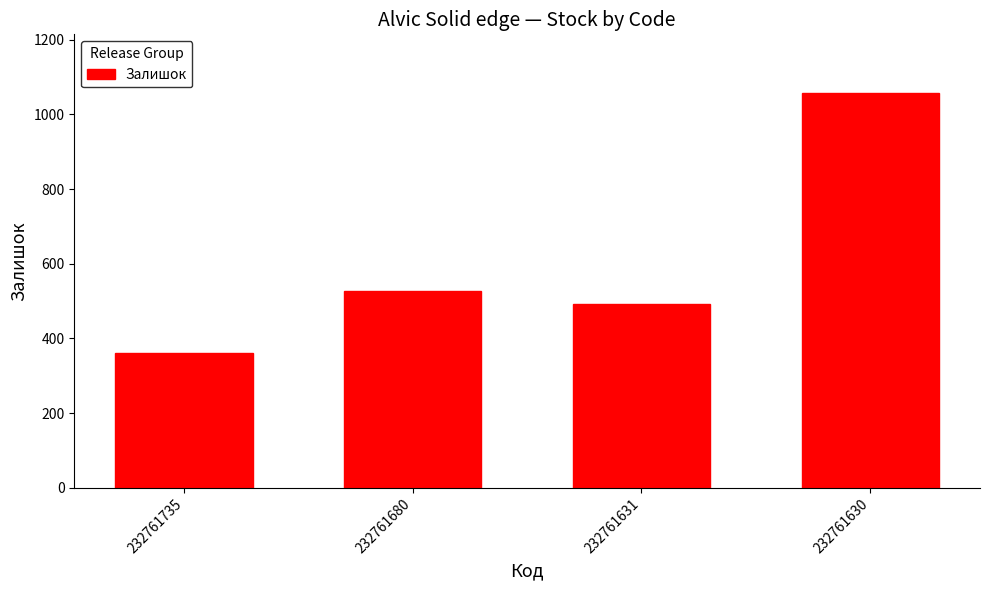

Does the chart contain any negative values?

No